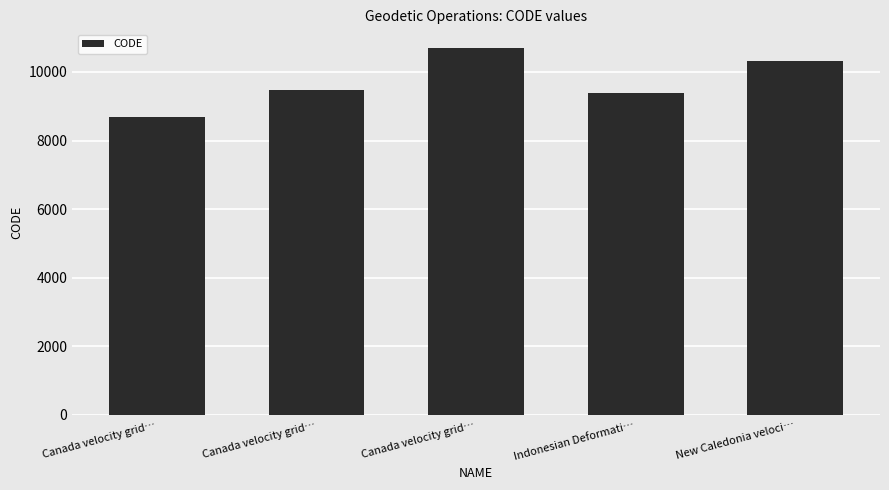

Does the chart contain any negative values?

No